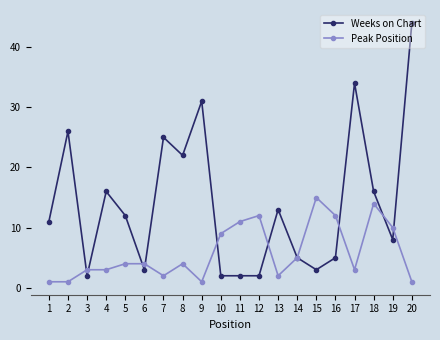

What are all the series names shown in the legend?

Weeks on Chart, Peak Position